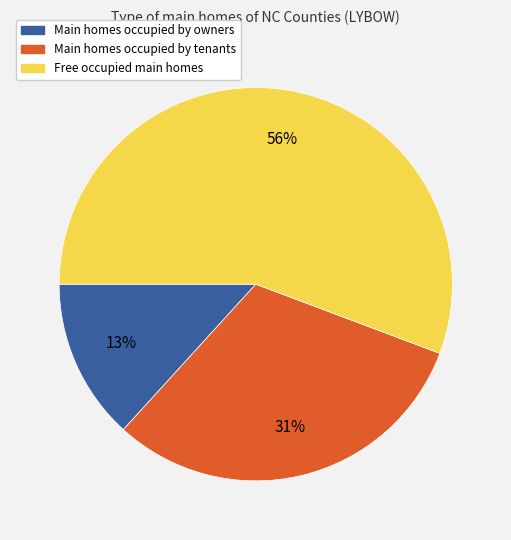

Approximately how many times larger is the value at Main homes occupied by tenants compared to Free occupied main homes?

0.6